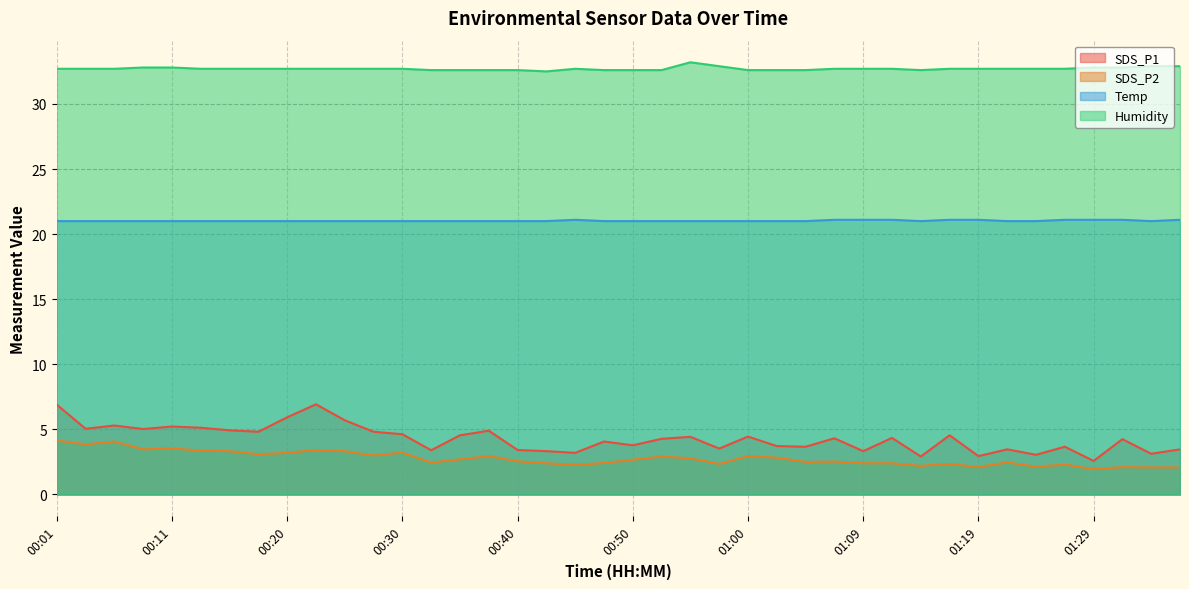

What is the average value of the SDS_P1 series?

4.3